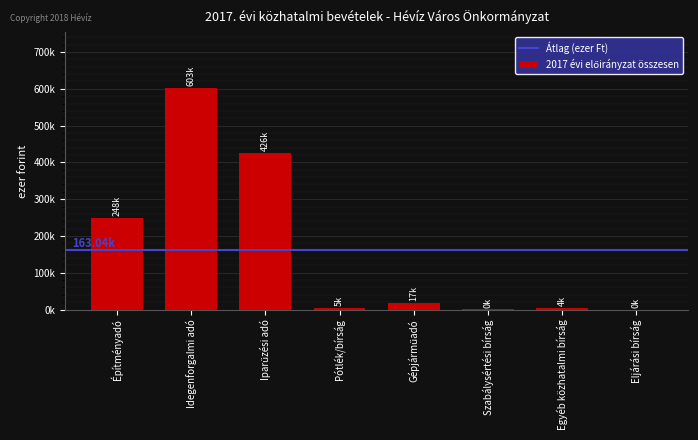

Are the bars horizontal?

No